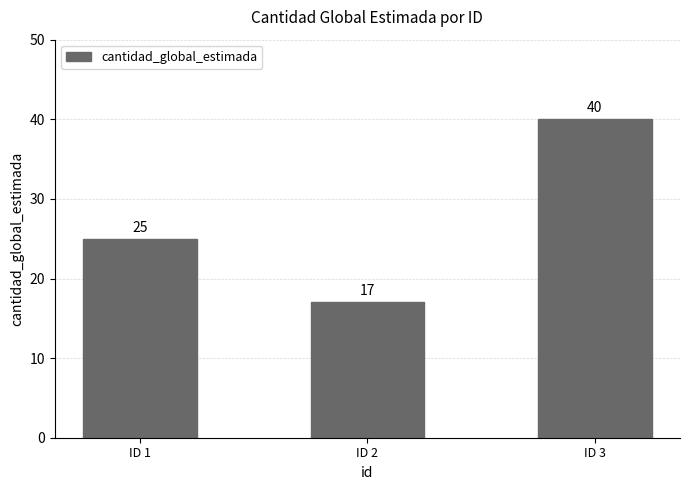

What is the change in value from ID 2 to ID 3?

+23